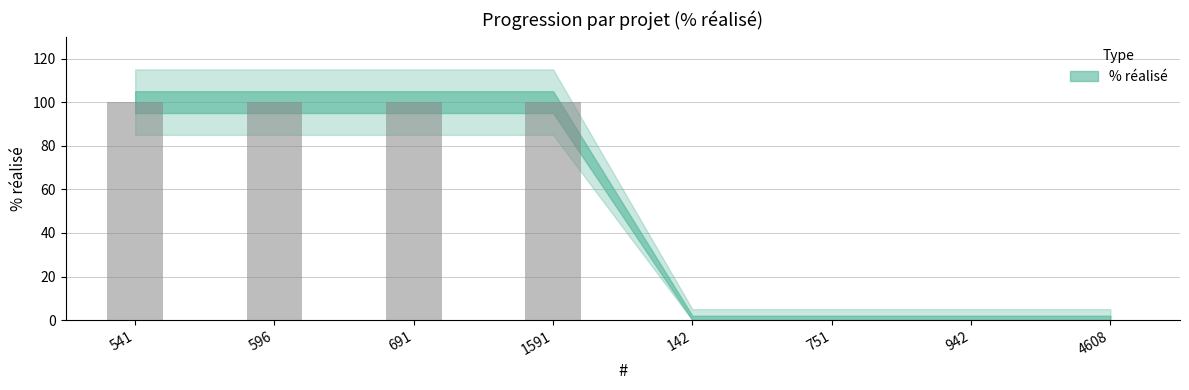

Are the bars horizontal?

No